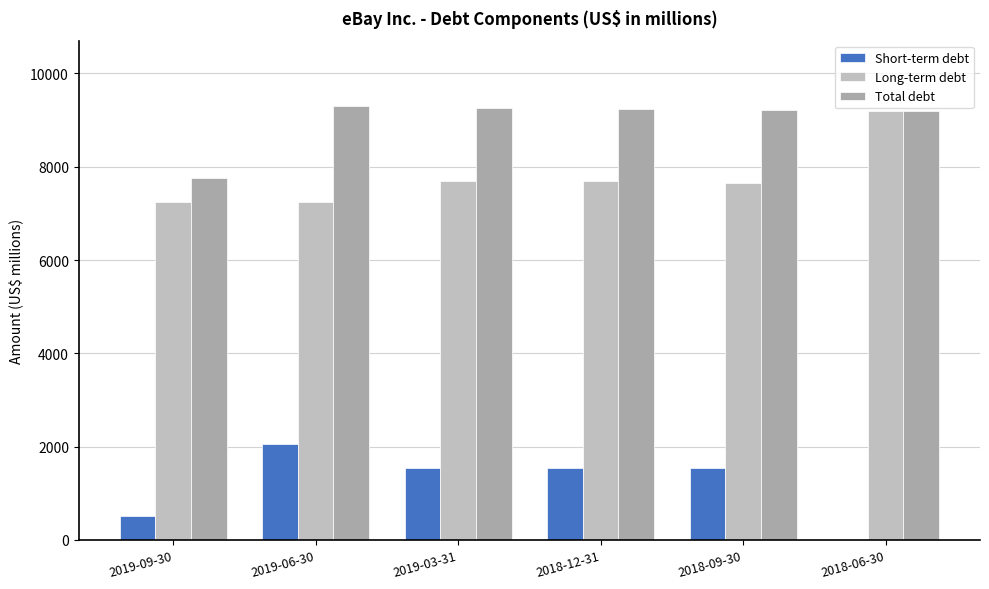

What is the label of the 4th bar from the left?

2018-12-31